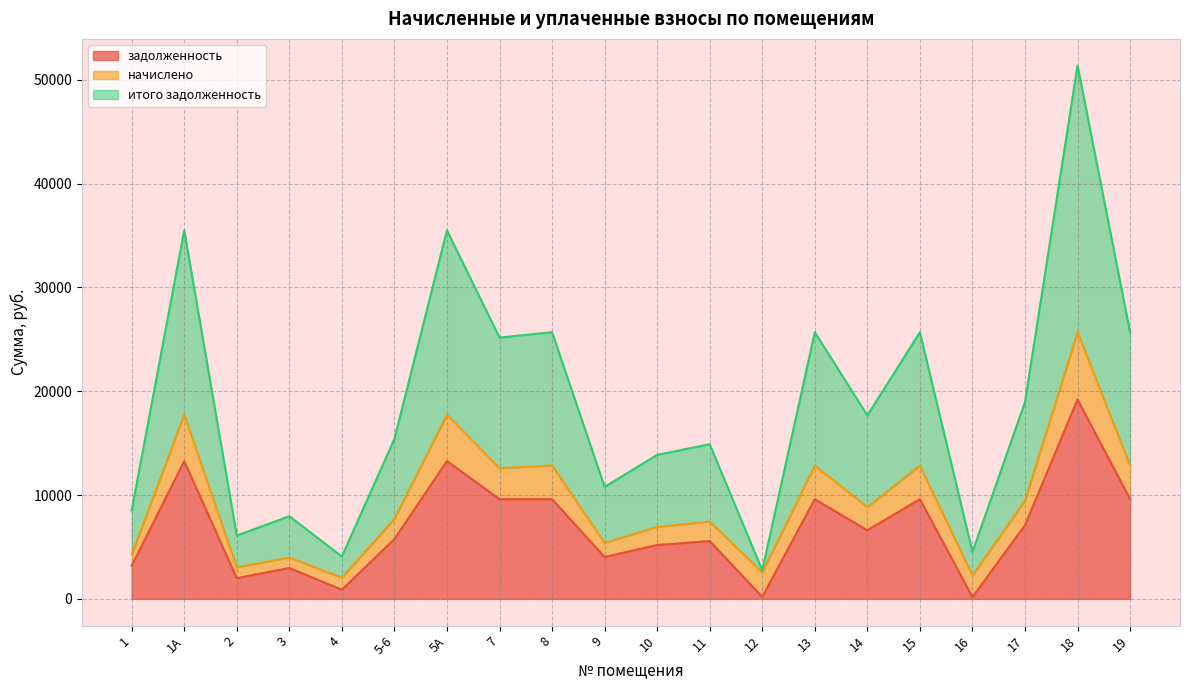

True or false: итого задолженность has a value of 44812.2 at 8.

False